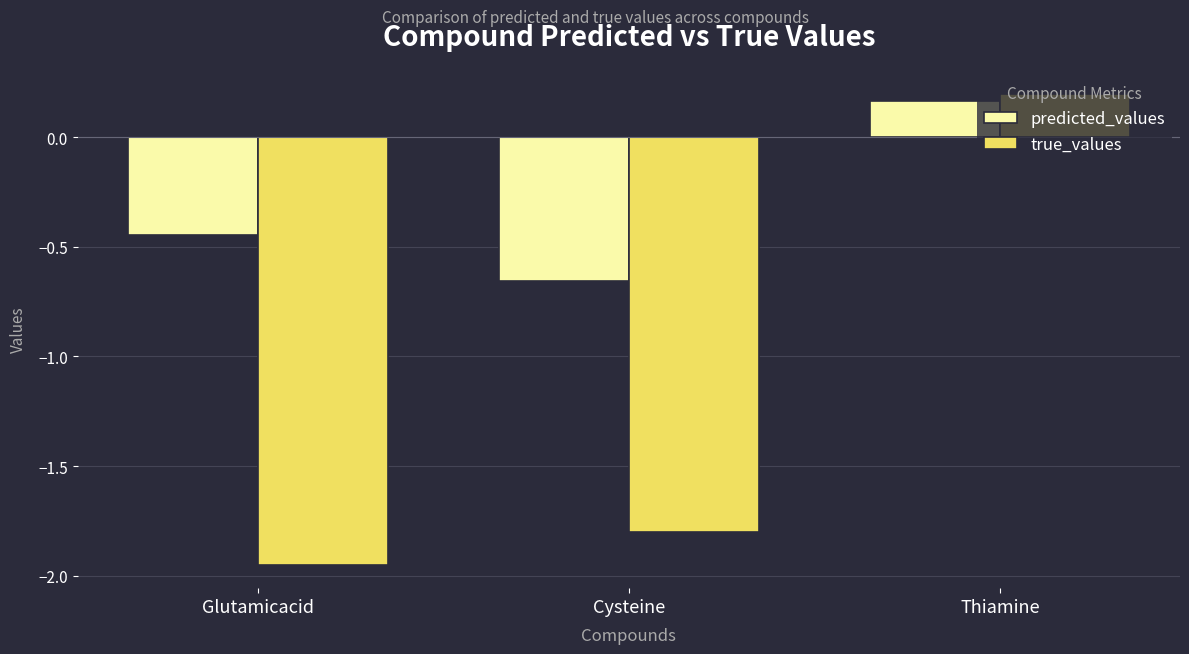

Is it true that predicted_values equals -0.3 at Cysteine?

False